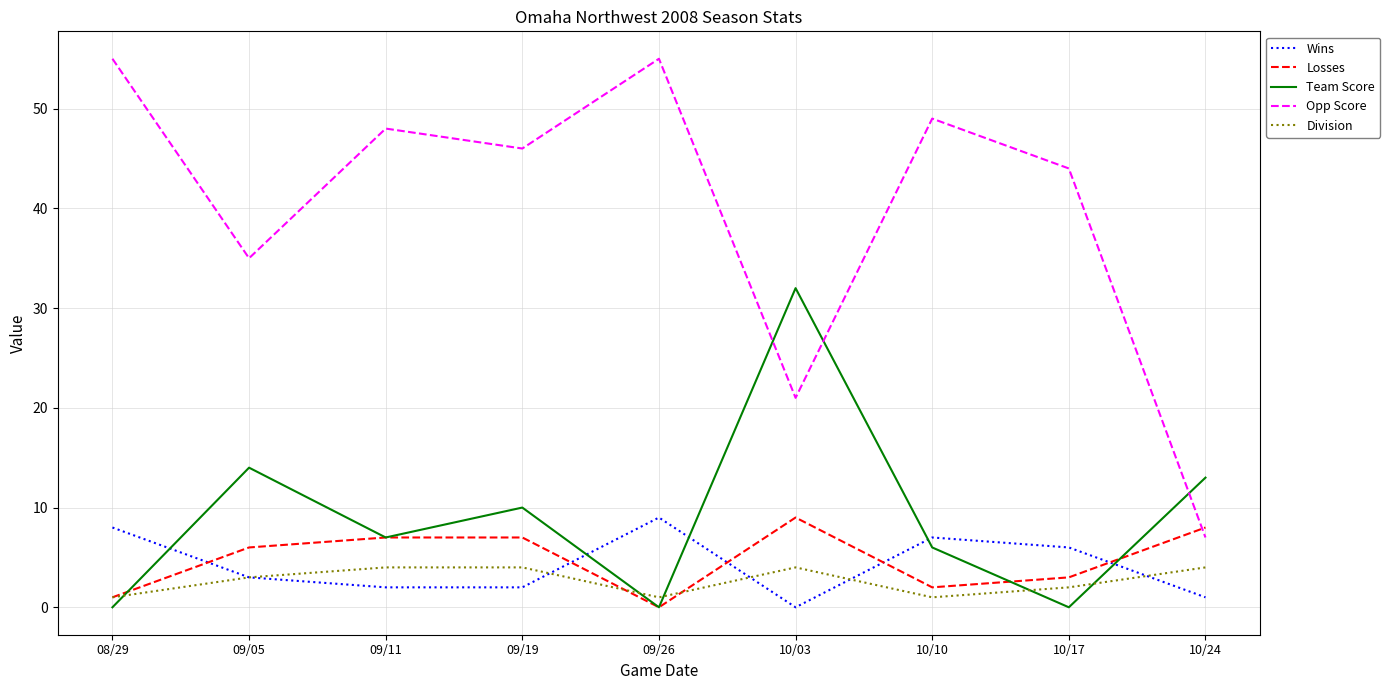

Which series has the widest spread of values?

Opp Score